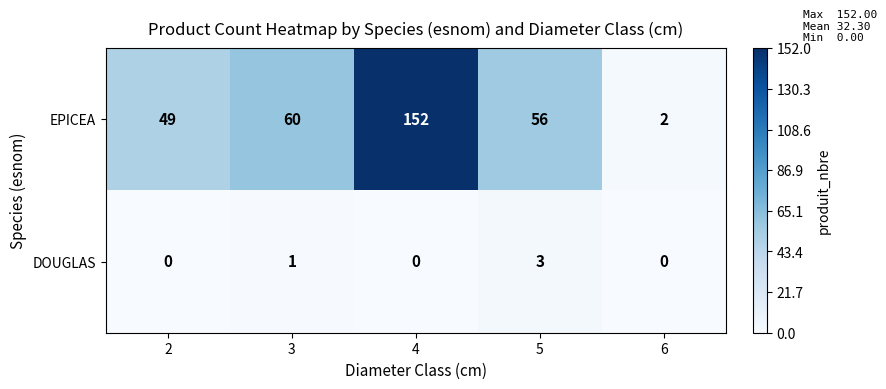

At which label is EPICEA closest to 77?

3